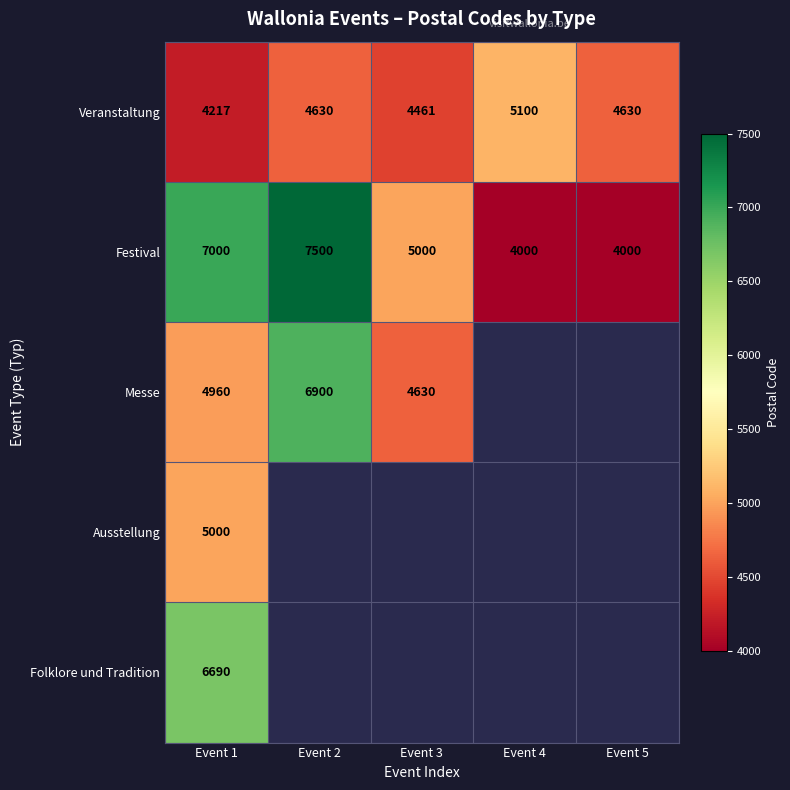

How many Veranstaltung values are between 4461 and 4630?

3